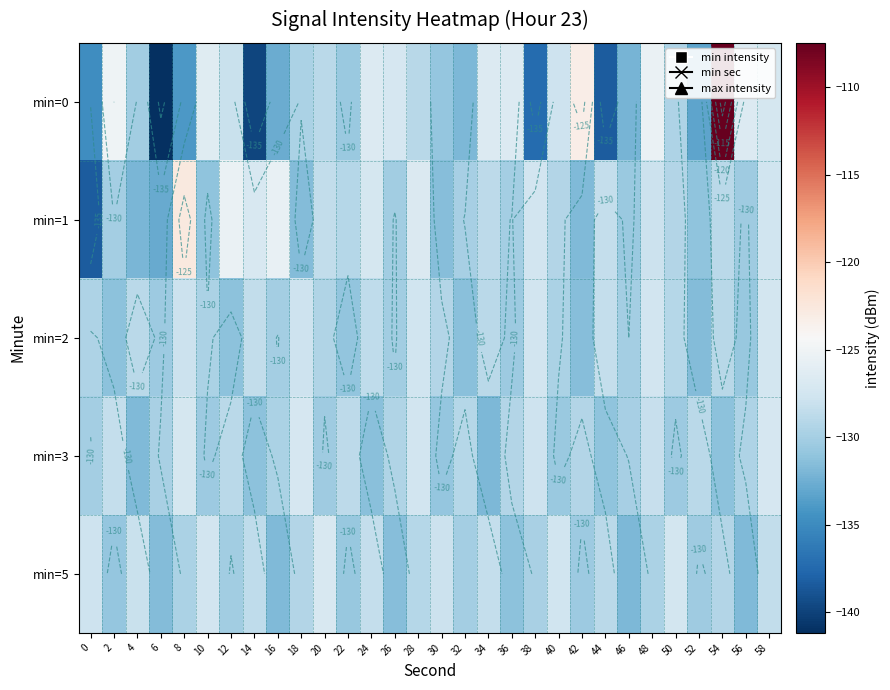

Which series has the largest range (max minus min)?

min=0